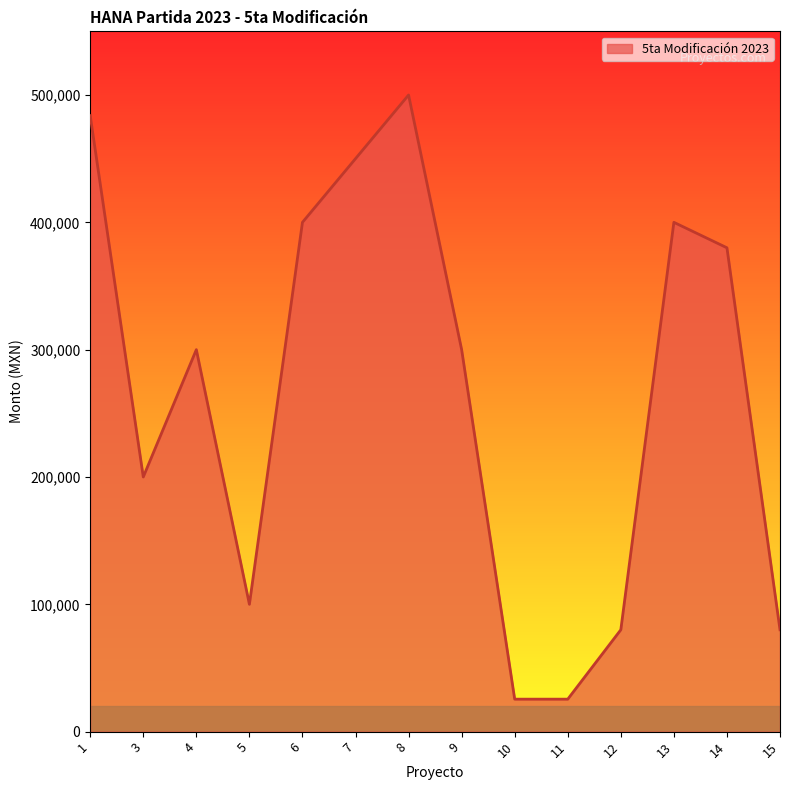

What is the difference between the second highest and minimum values?

458286.1